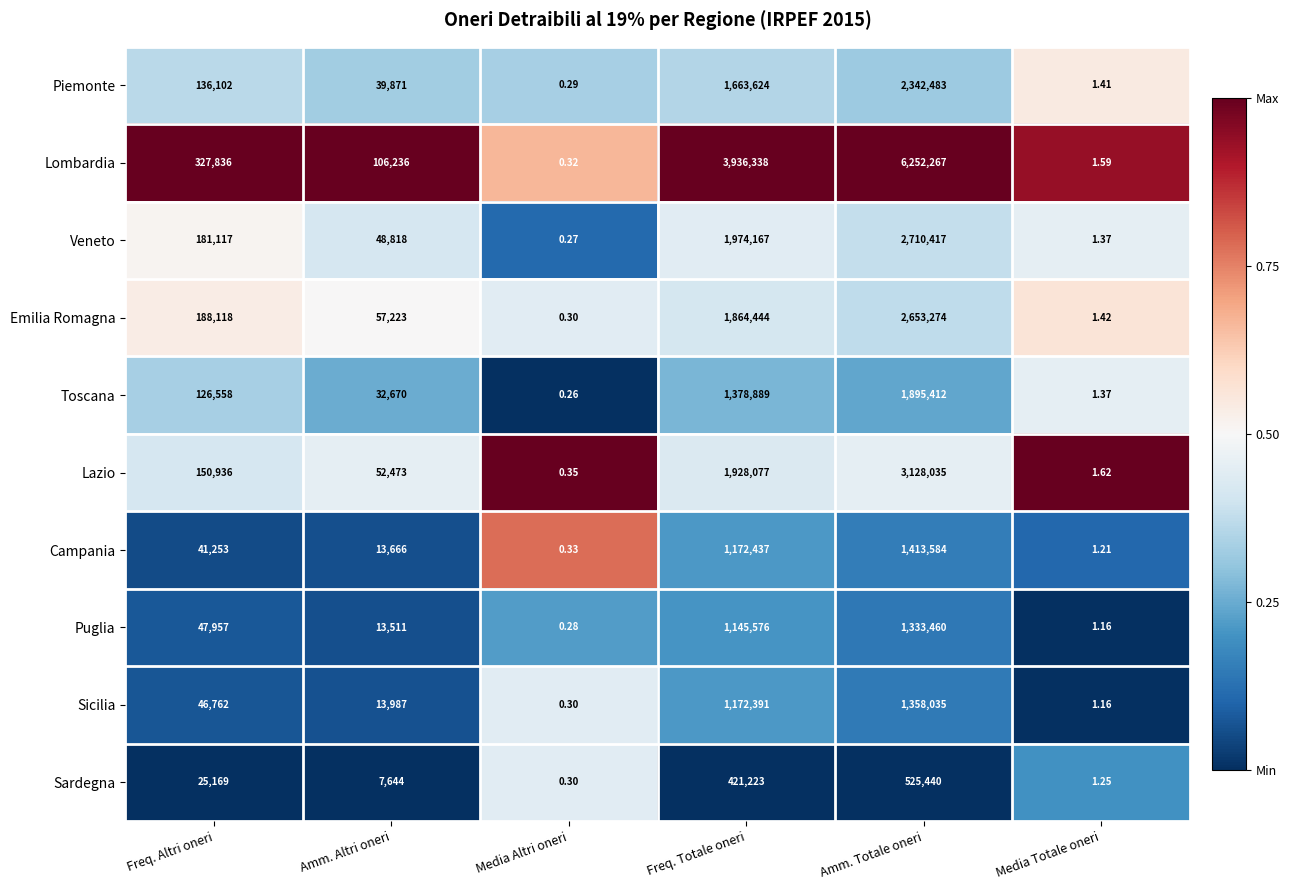

List the series in order of their peak value, lowest first.

Sardegna, Puglia, Sicilia, Campania, Toscana, Piemonte, Emilia Romagna, Veneto, Lazio, Lombardia